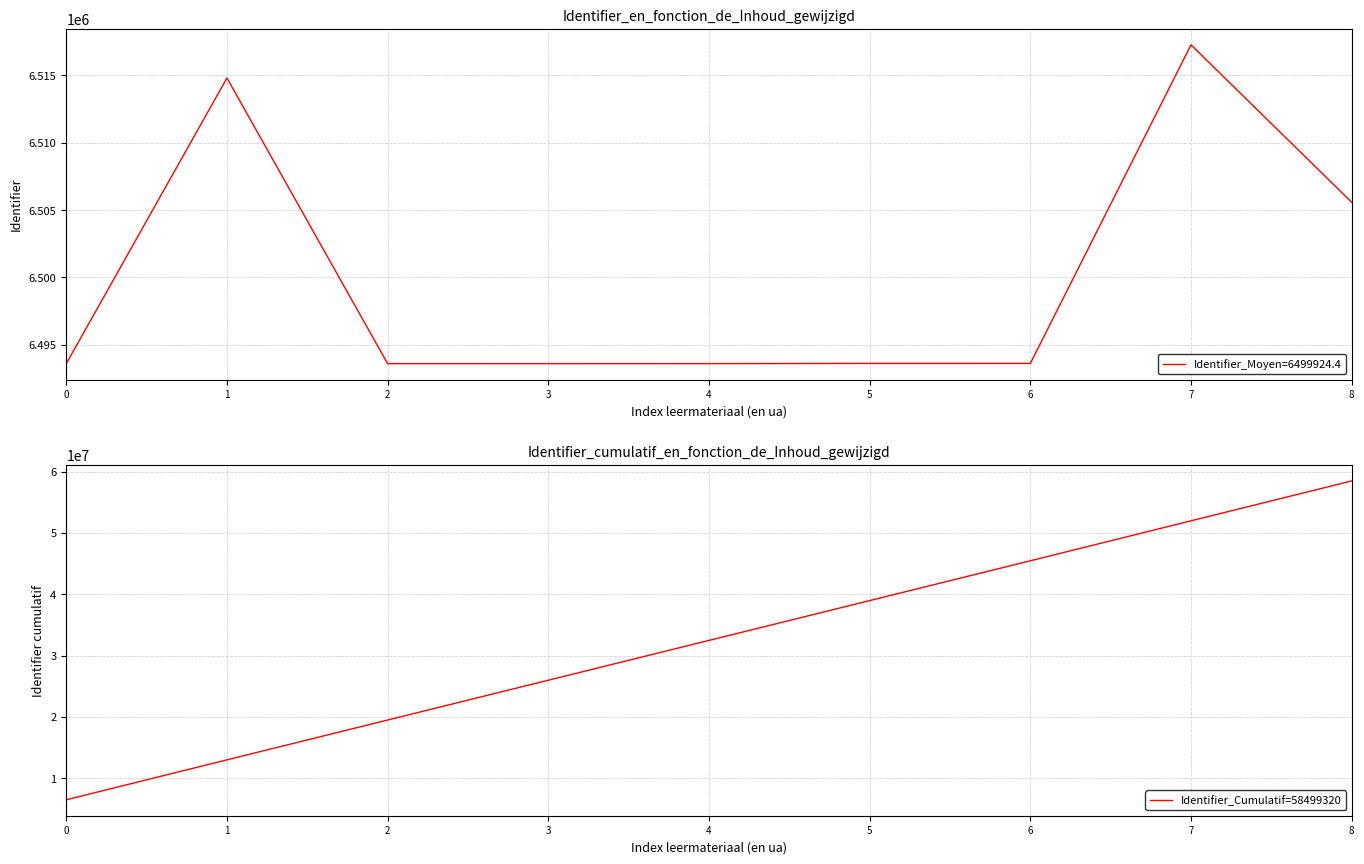

The value at 2 is 33294786. True or false?

False